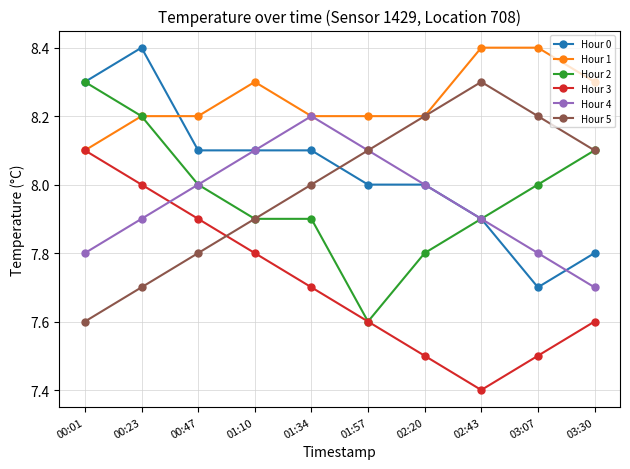

What is the sum of all Hour 5 values?

79.9